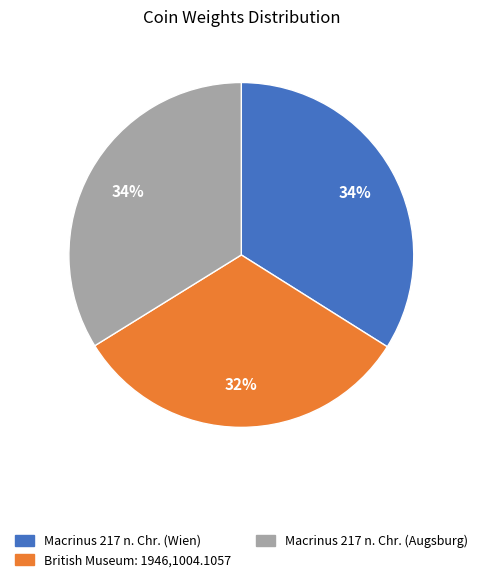

Does Macrinus 217 n. Chr. (Augsburg) account for over 50% of the chart?

No